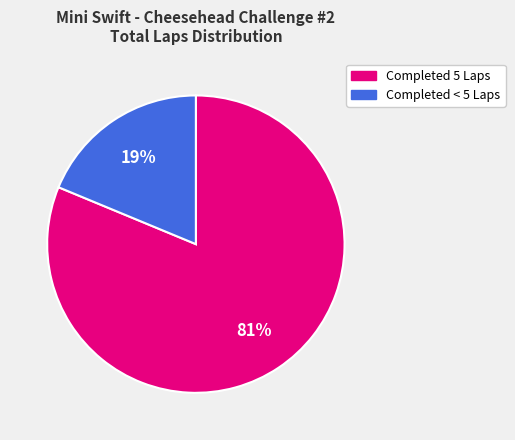

Does any single category account for the majority?

Yes